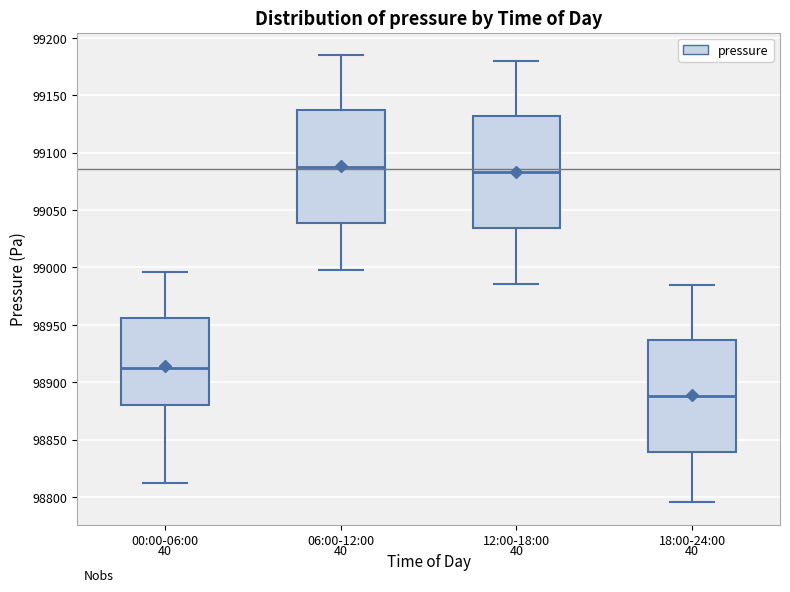

Where does the lower whisker of the box for 06:00-12:00 end on the y-axis? The values are not printed on the chart, so give them approximately, as read against the axis.

99000